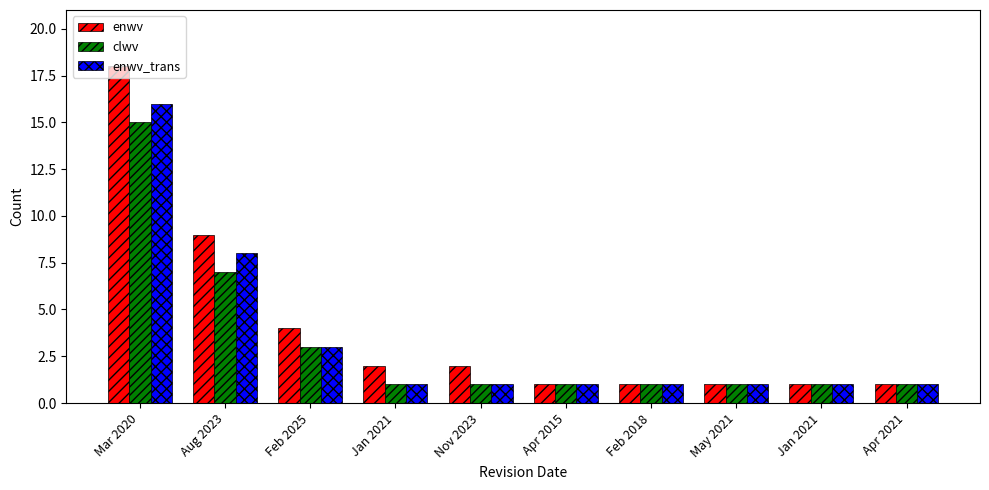

Are the bars horizontal?

No